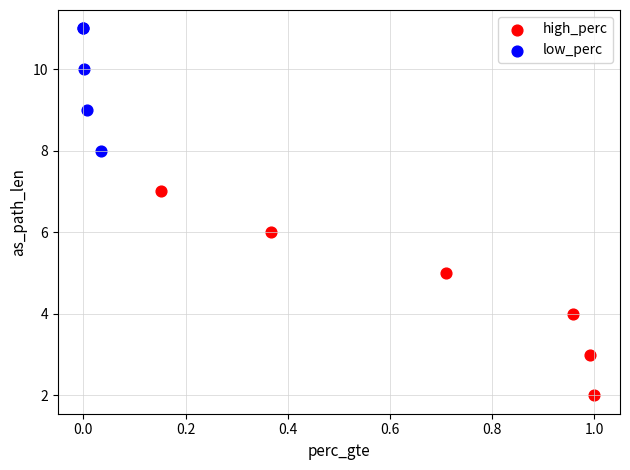

Which series contains the lowest Y value?

high_perc